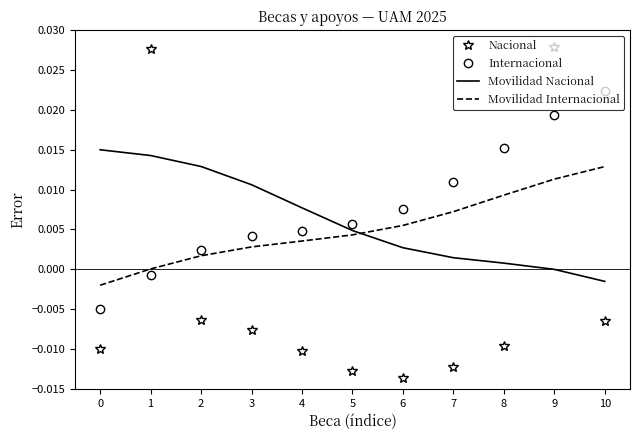

How many times do Movilidad Internacional and Internacional cross each other?

1